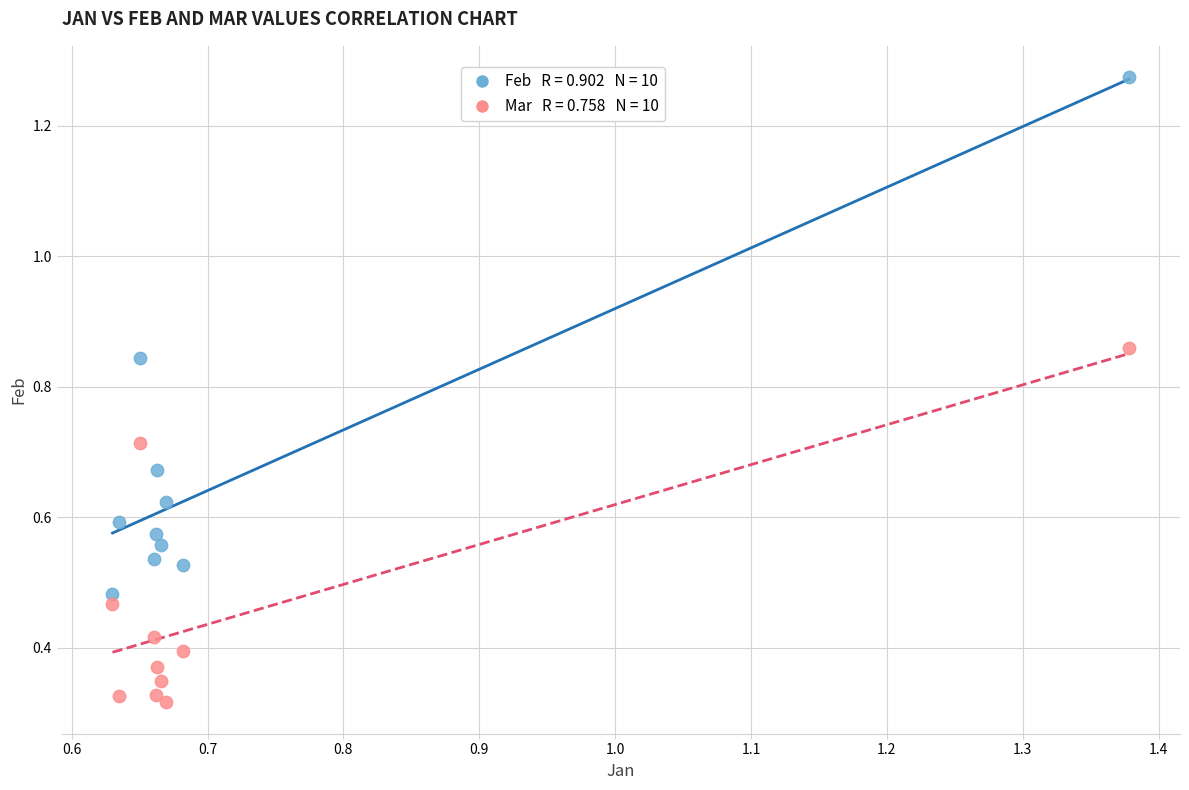

Across all data points, what is the range of Y values (max minus min)?

1.0